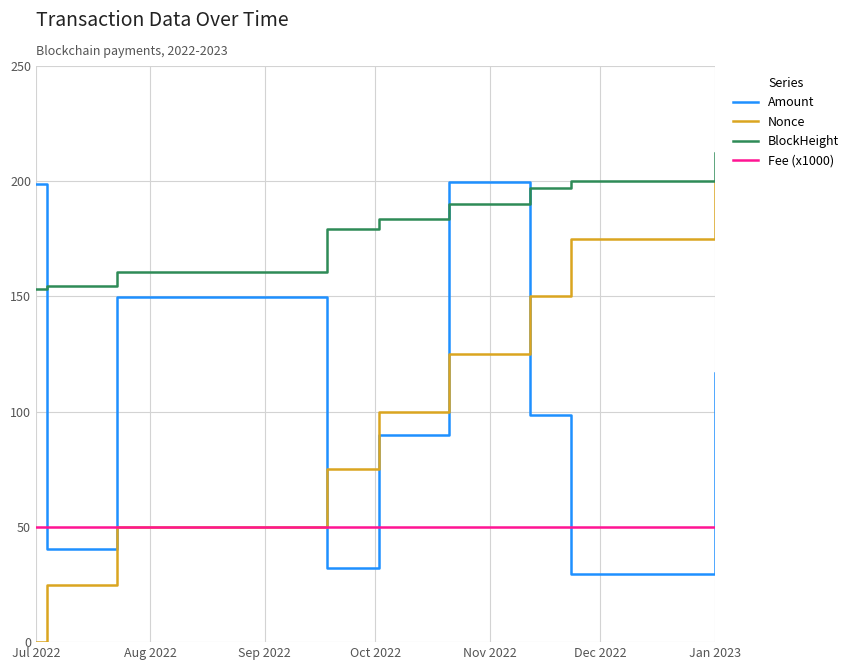

Which series has the widest spread of values?

Nonce